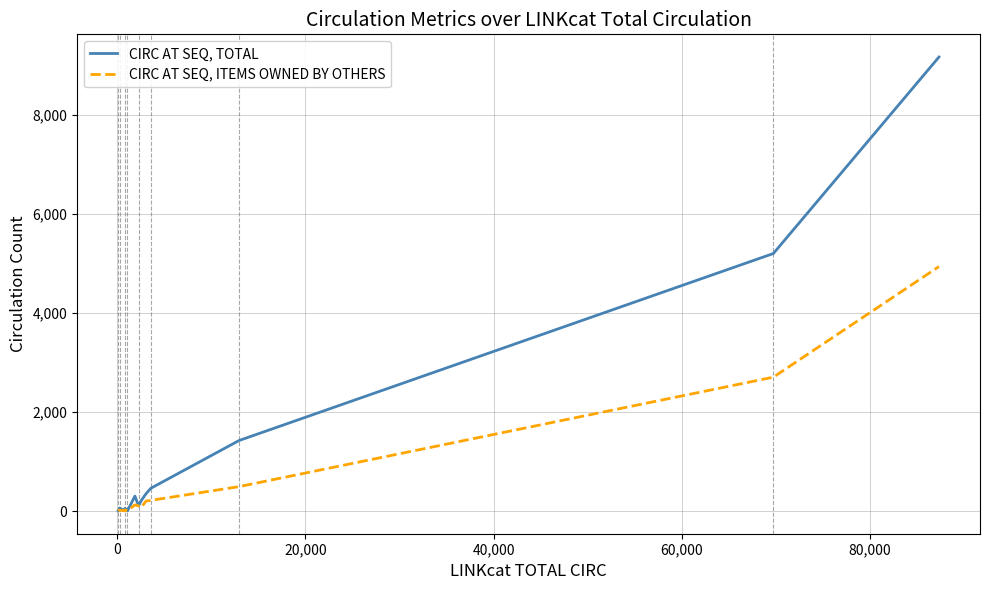

Which series has the widest spread of values?

CIRC AT SEQ, TOTAL